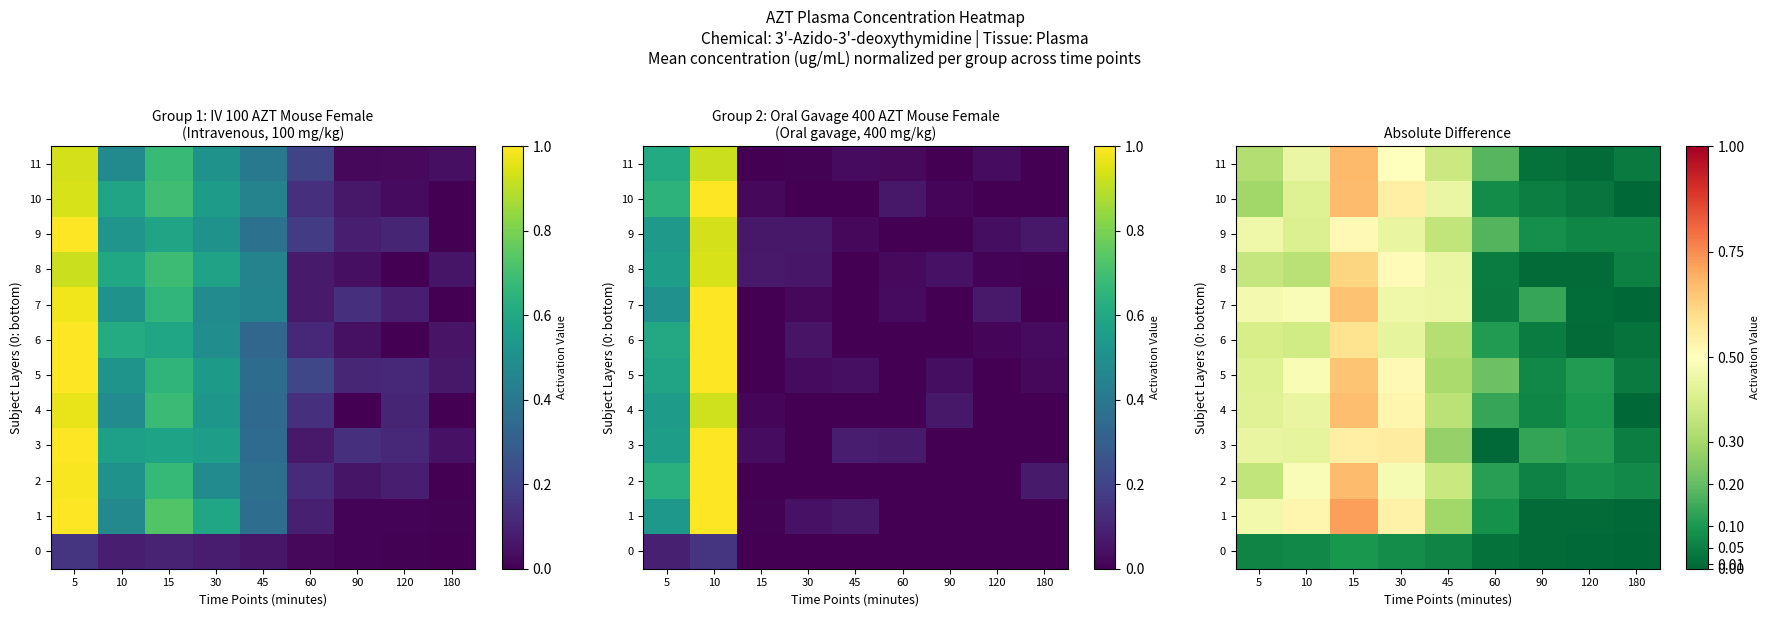

List the labels in order of 3 value, smallest first.

60, 180, 120, 90, 45, 10, 5, 15, 30